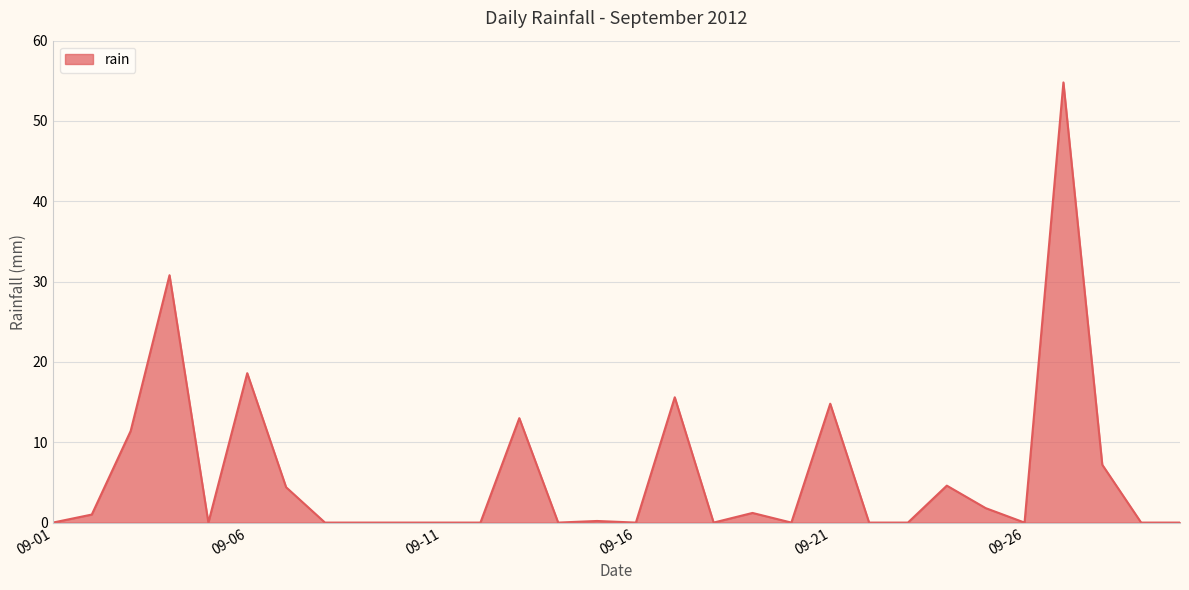

How many lines are shown in the chart?

1